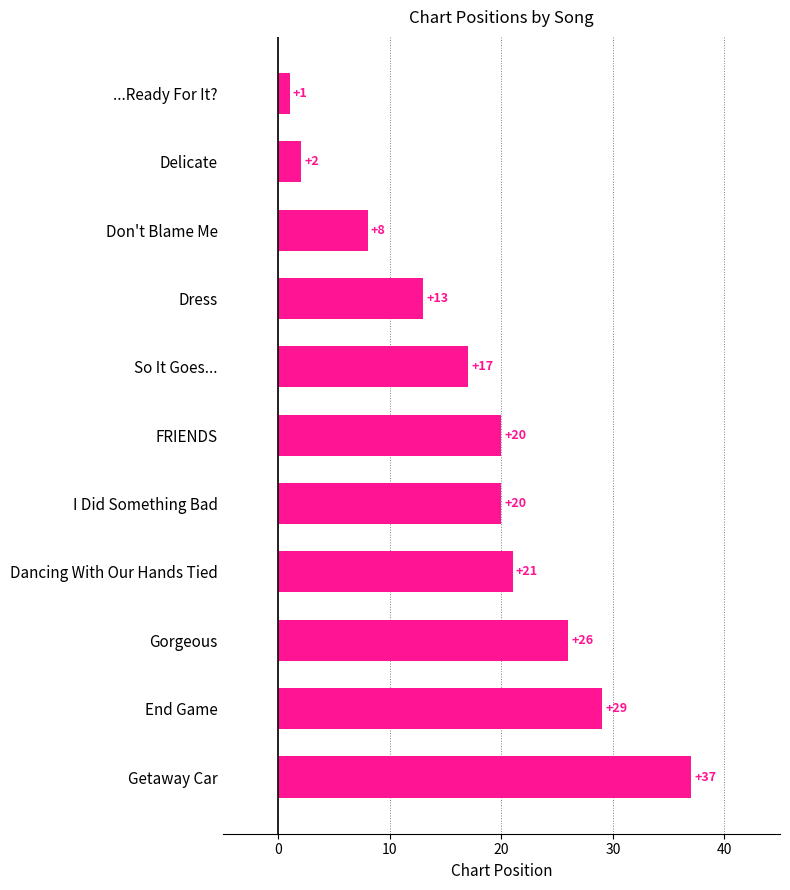

What is the difference between the maximum and minimum values?

36